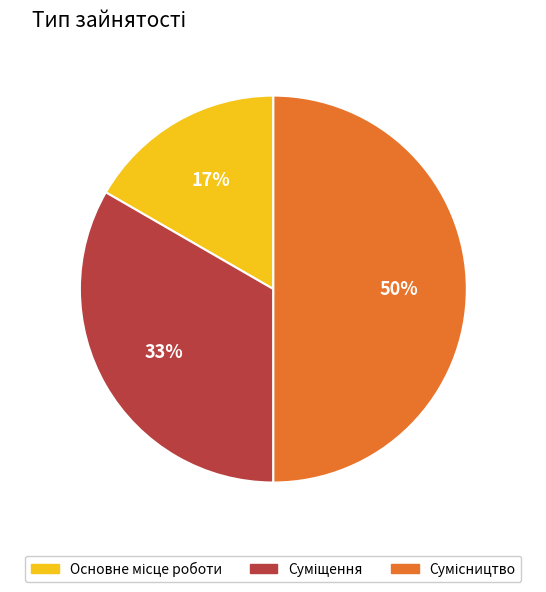

To the nearest percent, what is the average slice percentage?

33%